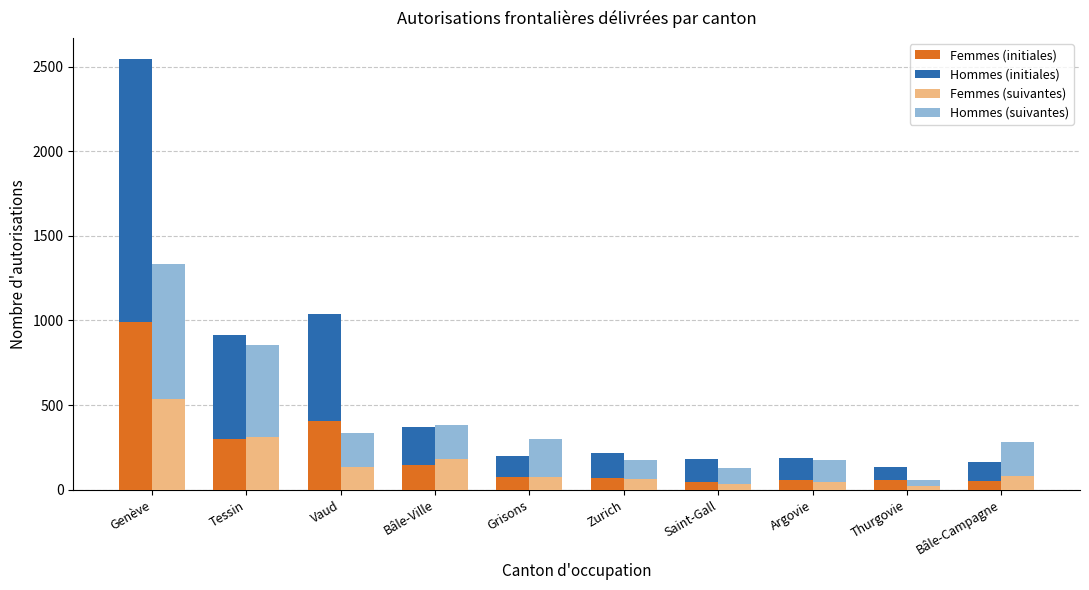

Rank the series by their average value, from lowest to highest.

Femmes (suivantes), Femmes (initiales), Hommes (suivantes), Hommes (initiales)